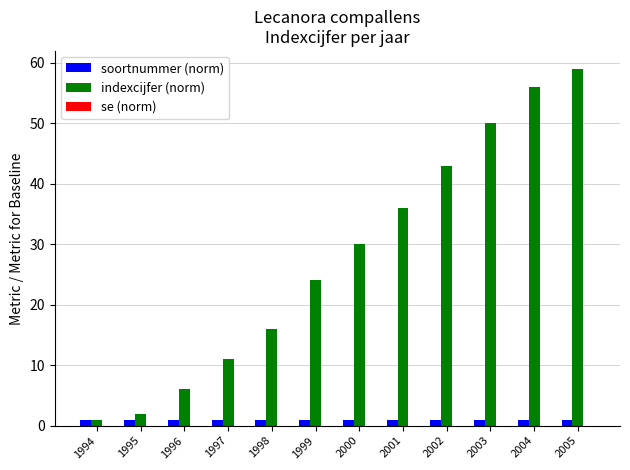

What is the value of the soortnummer (norm) bar at the 1st from the left?

1